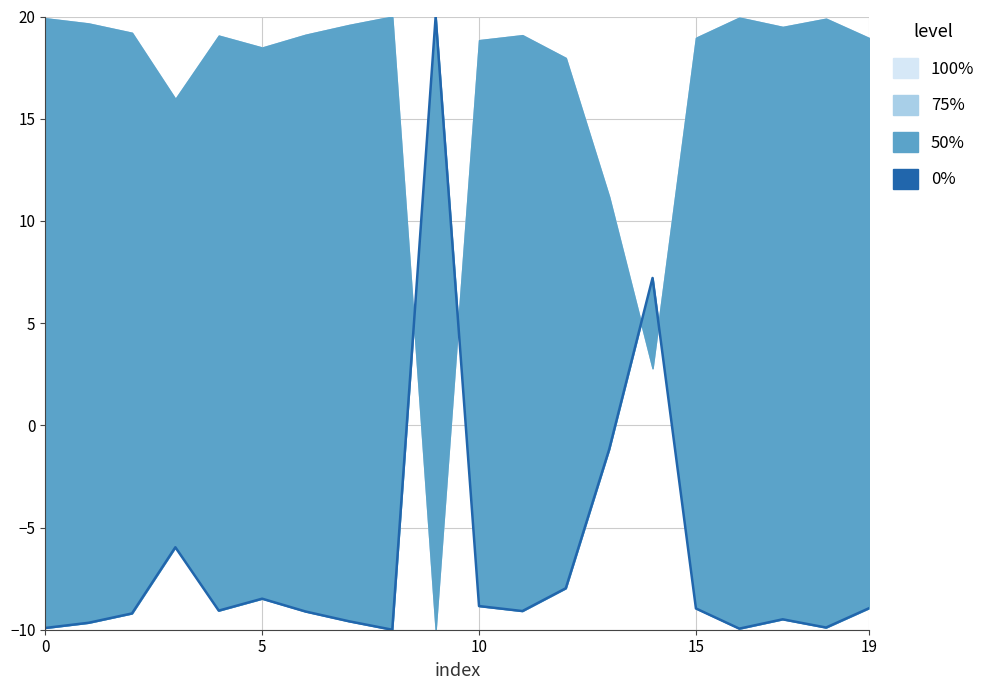

What is the label of the 14th point from the left?

13